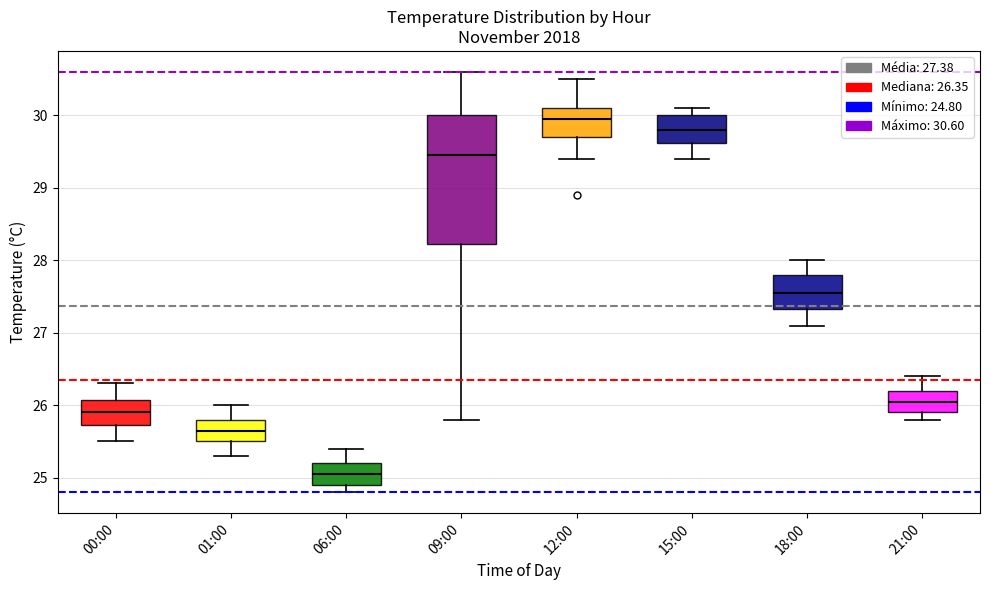

Which box has the highest median line?

12:00